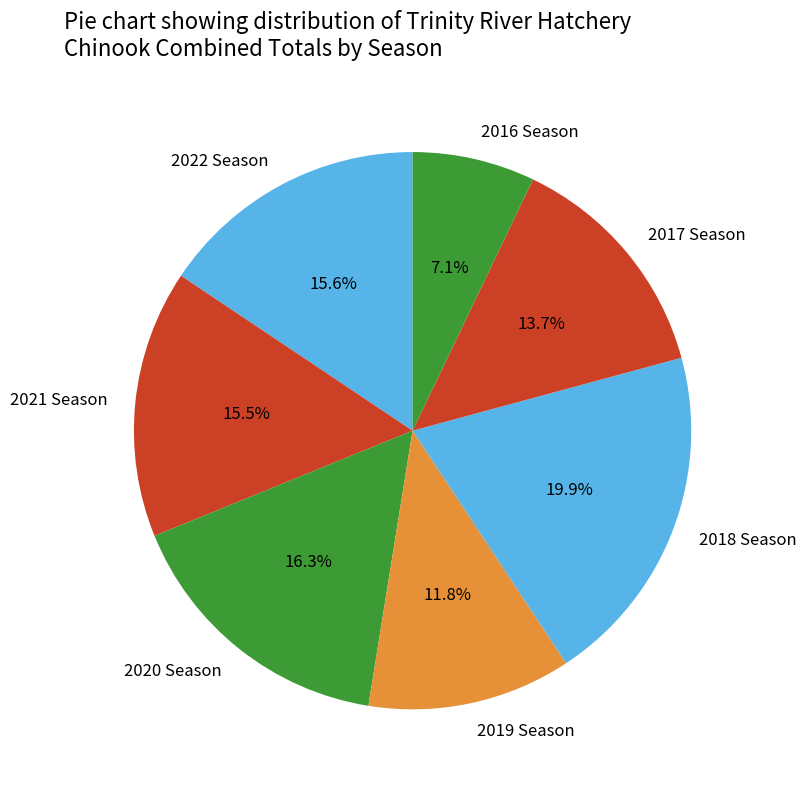

Count the number of slices in the pie.

7